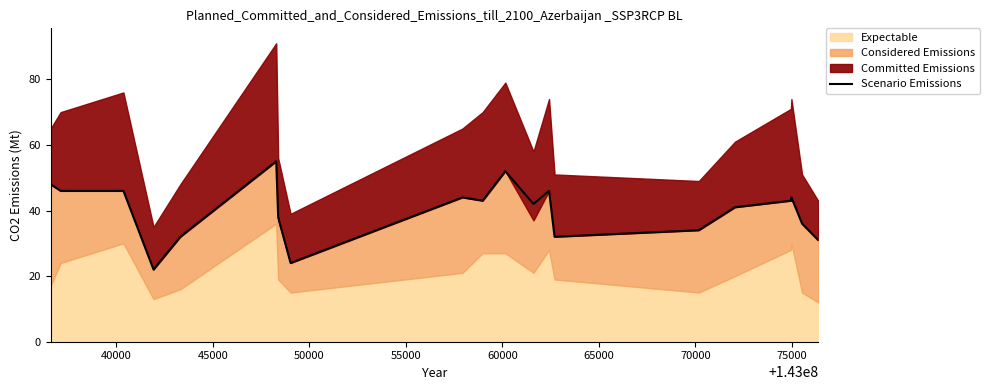

What is the minimum value for Scenario Emissions?

22